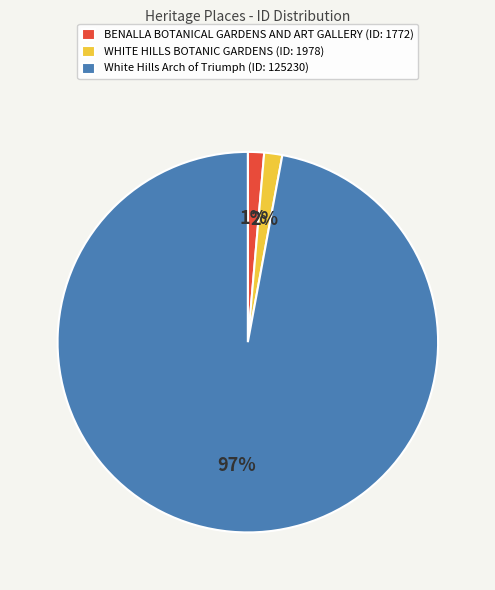

The White Hills Arch of Triumph slice represents 90% of the pie. True or false?

False